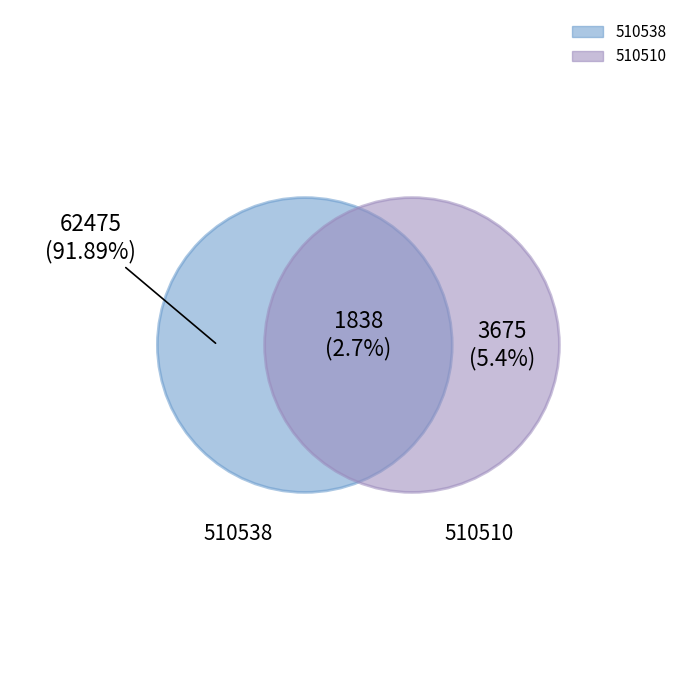

Between 510538 and 510510, which is larger?

510538